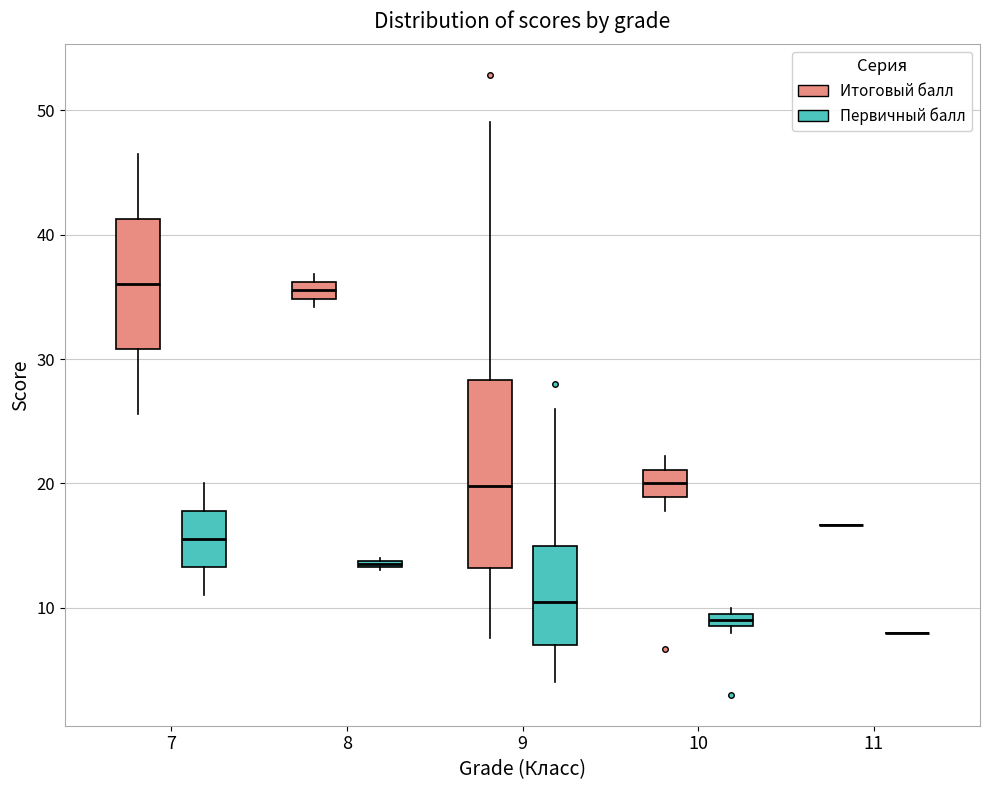

Where does the upper whisker of the box for 7 (Итоговый балл) end on the y-axis? The values are not printed on the chart, so give them approximately, as read against the axis.

47